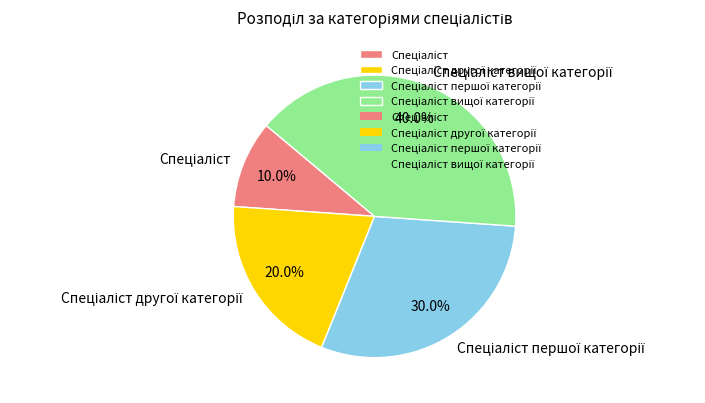

To the nearest percent, what is the average slice percentage?

25%